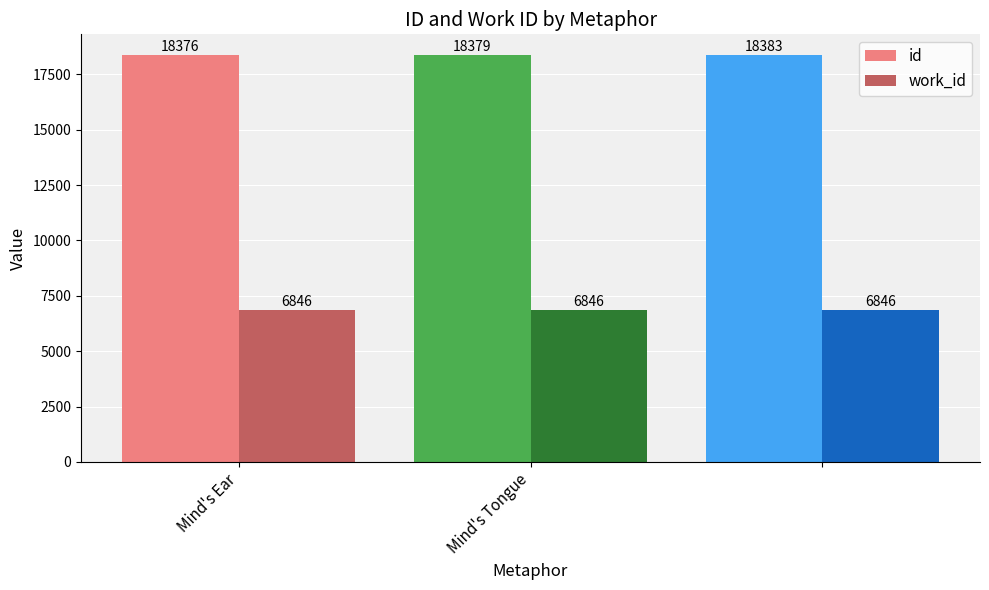

Which series has the largest total across all categories?

id